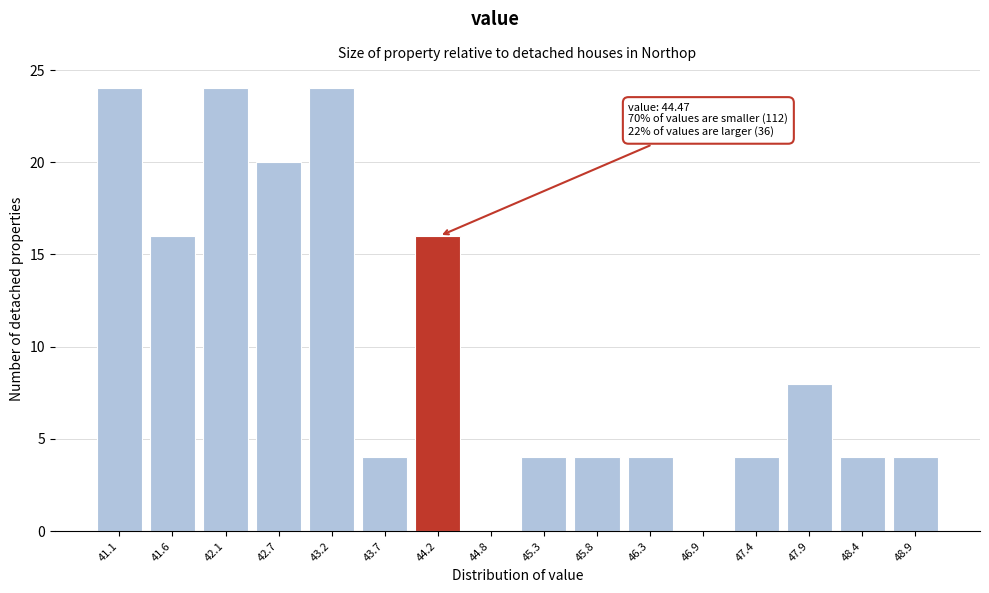

Reading right to left, what are all the values shown in this chart?

48.9=4	48.4=4	47.9=8	47.4=4	46.9=0	46.3=4	45.8=4	45.3=4	44.8=0	44.2=16	43.7=4	43.2=24	42.7=20	42.1=24	41.6=16	41.1=24